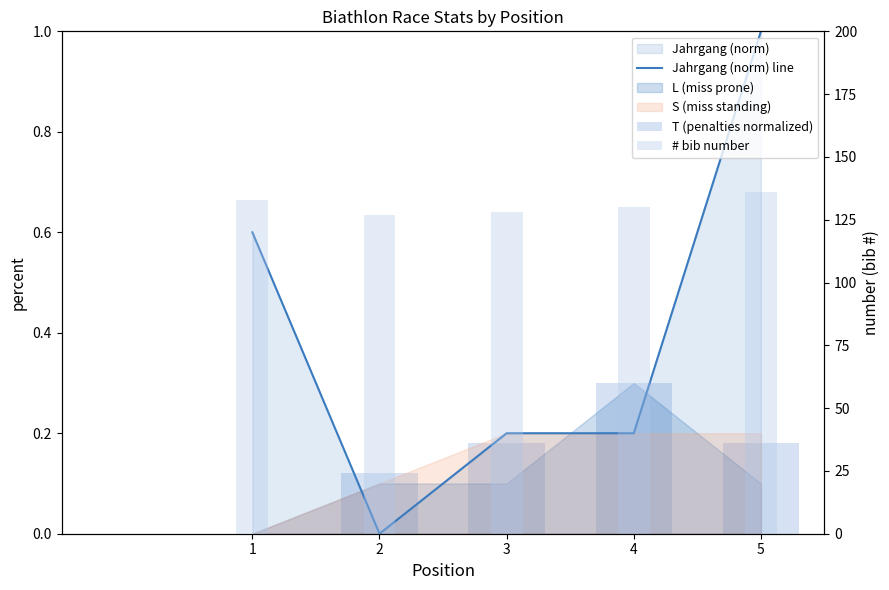

Which series has the widest spread of values?

# bib number